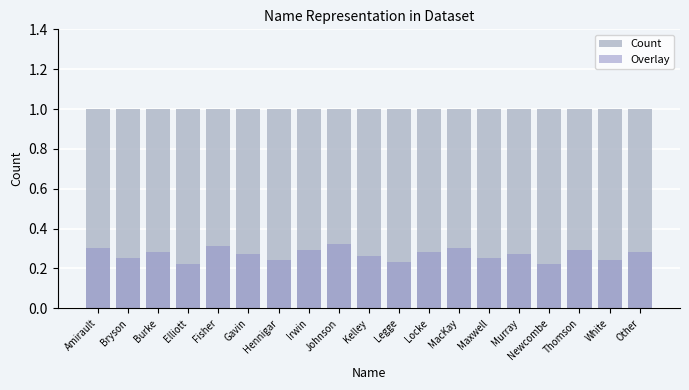

Is the value of Count at Gavin greater than the value of Overlay at Johnson?

Yes